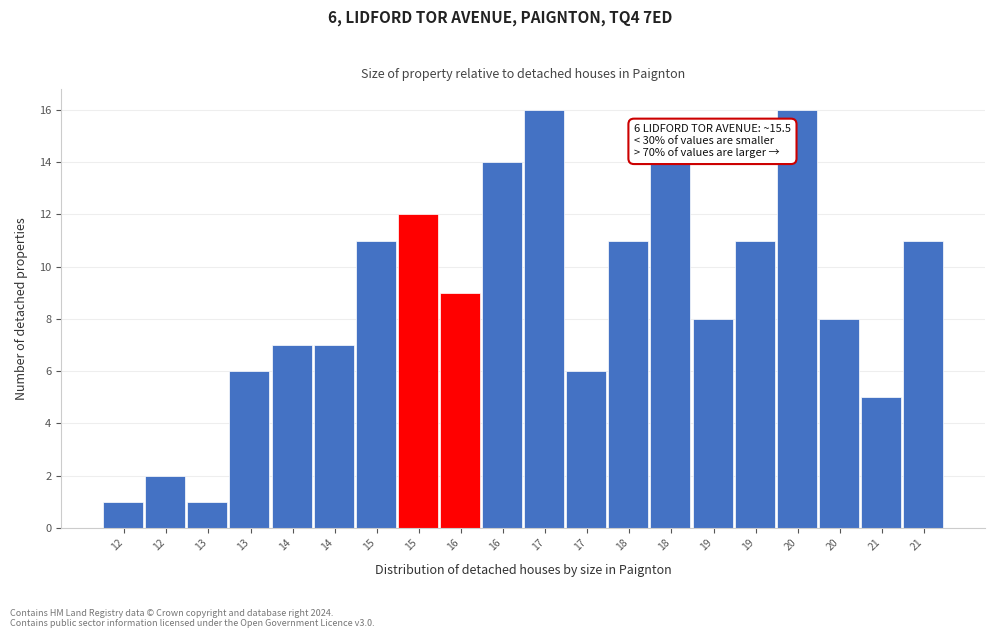

How many distinct data groups are displayed?

1